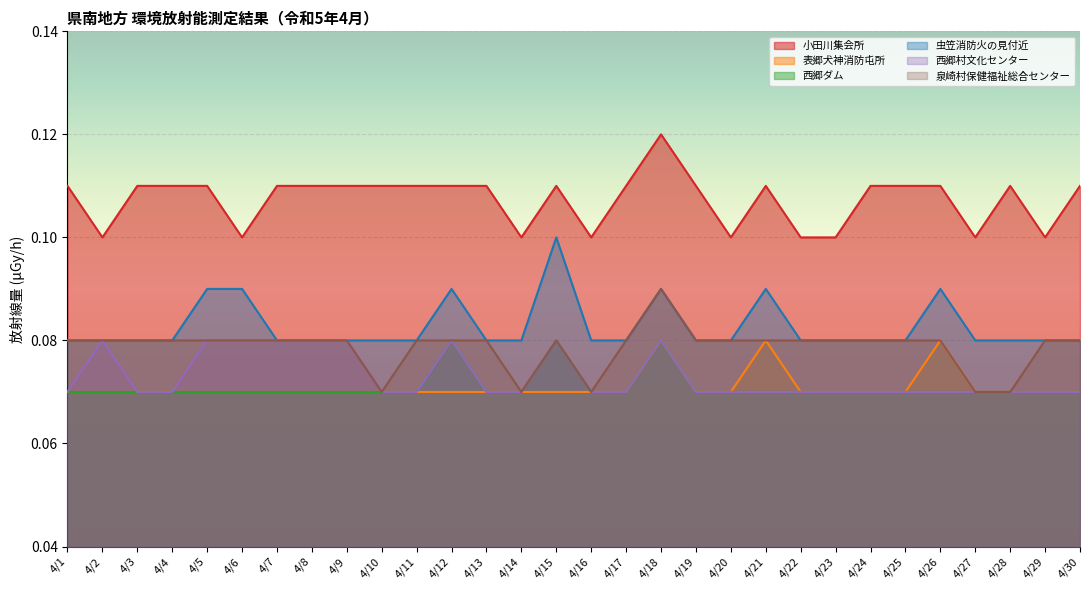

How many lines are shown in the chart?

6